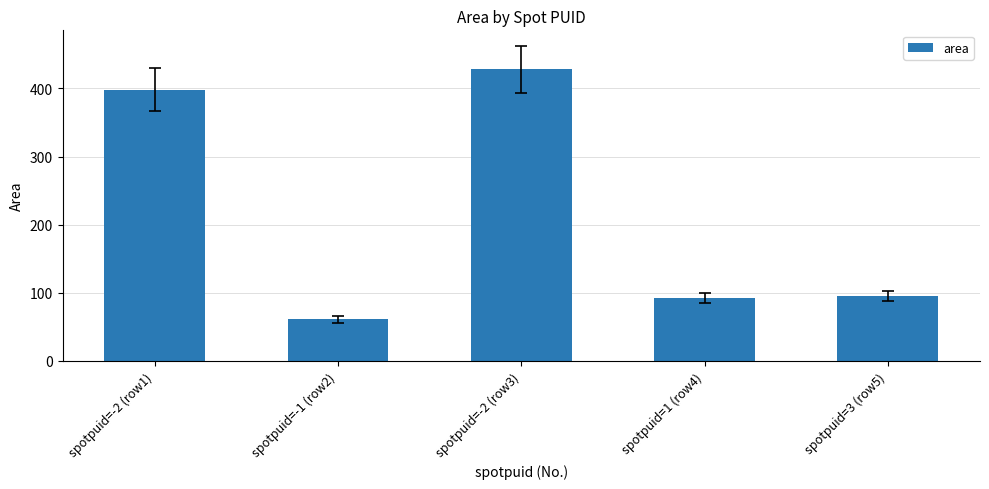

Which has a higher value, spotpuid=-2 (row3) or spotpuid=-1 (row2)?

spotpuid=-2 (row3)